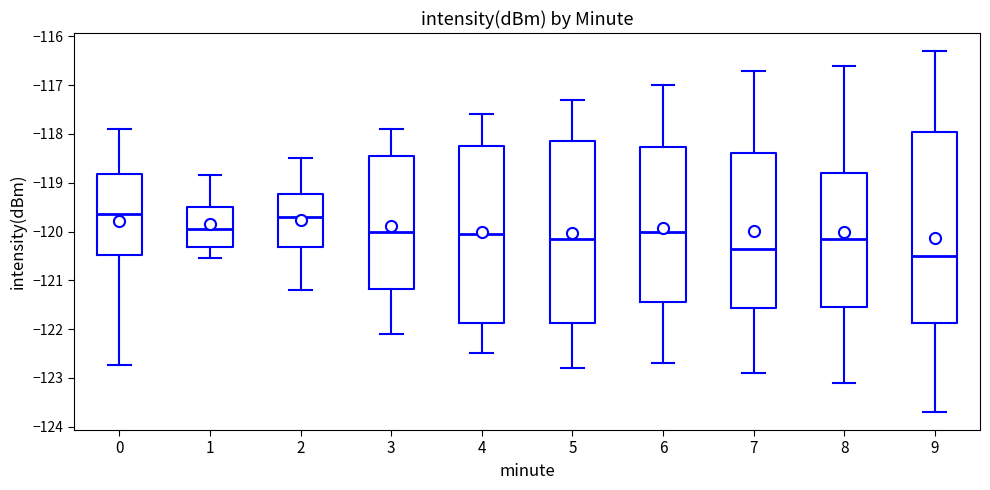

Reading left to right, read every box against the y-axis: the position of its median line, the range the box covers, and the ends of its whiskers. The values are not printed on the chart, so give them approximately, as read against the axis.

0: median -119.6, box -120.5 to -118.8, whiskers -122.7 to -117.9
1: median -119.9, box -120.3 to -119.5, whiskers -120.5 to -118.8
2: median -119.7, box -120.3 to -119.2, whiskers -121.2 to -118.5
3: median -120.0, box -121.2 to -118.4, whiskers -122.1 to -117.9
4: median -120.0, box -121.9 to -118.2, whiskers -122.5 to -117.6
5: median -120.1, box -121.9 to -118.1, whiskers -122.8 to -117.3
6: median -120.0, box -121.4 to -118.3, whiskers -122.7 to -117.0
7: median -120.3, box -121.6 to -118.4, whiskers -122.9 to -116.7
8: median -120.1, box -121.5 to -118.8, whiskers -123.1 to -116.6
9: median -120.5, box -121.9 to -117.9, whiskers -123.7 to -116.3